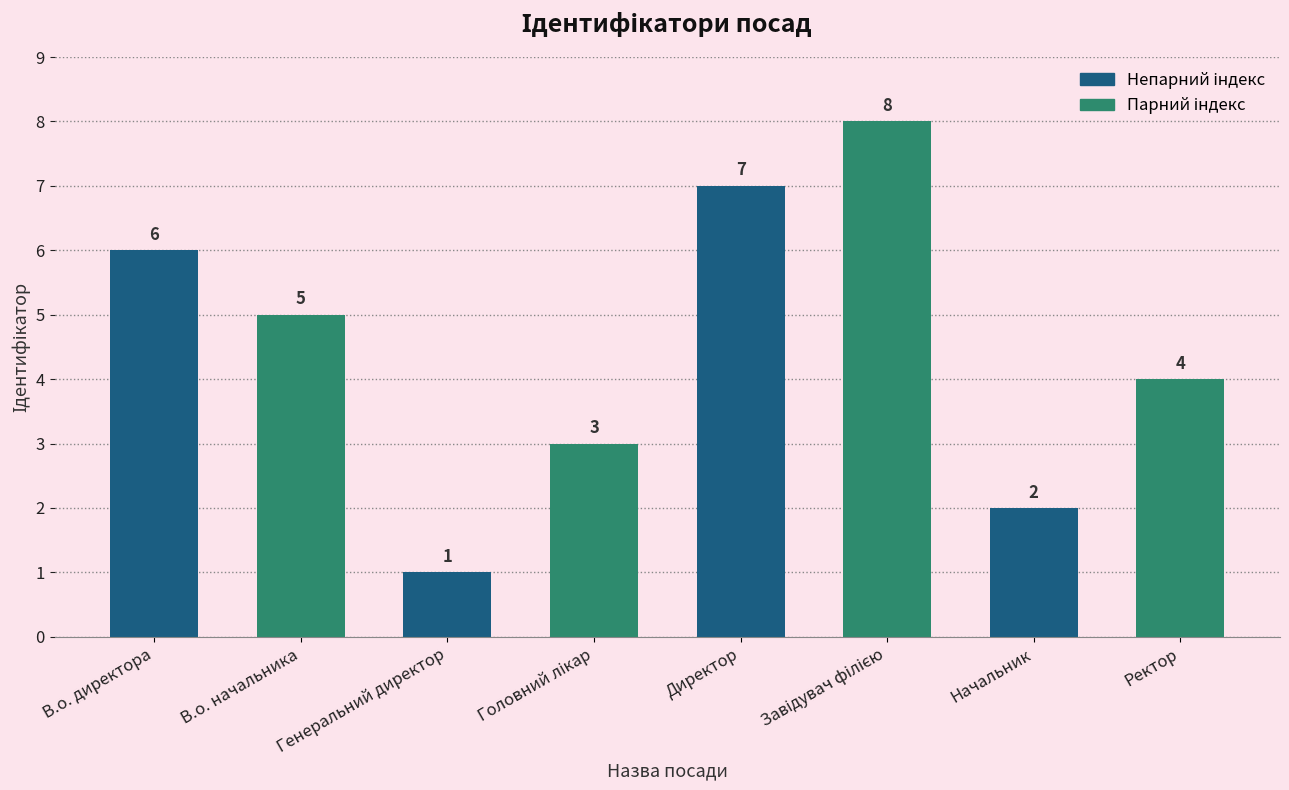

Approximately how many times larger is the value at Ректор compared to Директор?

0.6